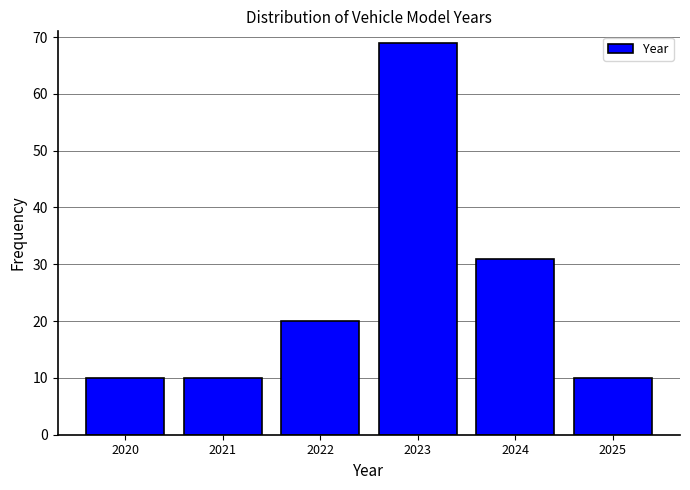

Reading left to right, extract all data points from this chart.

10	10	20	69	31	10